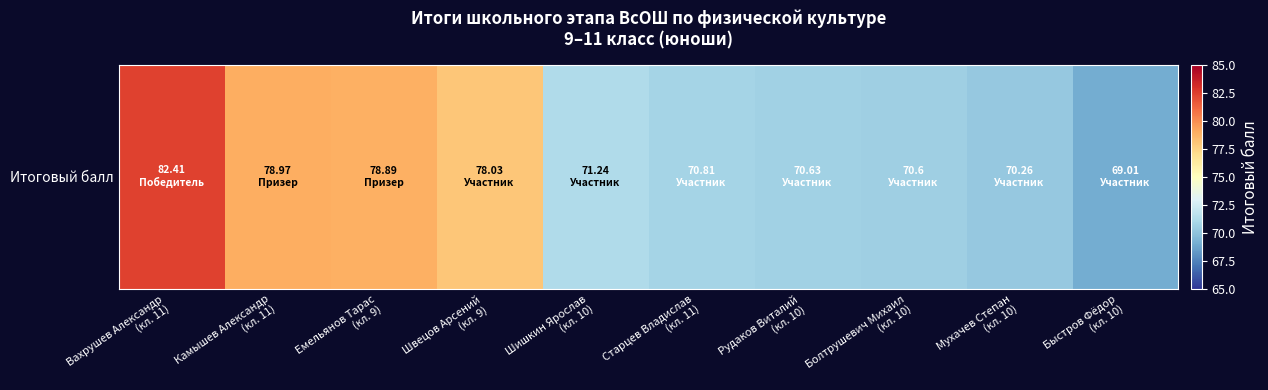

List the labels in order of value, largest first.

Вахрушев Александр
(кл. 11), Камышев Александр
(кл. 11), Емельянов Тарас
(кл. 9), Швецов Арсений
(кл. 9), Шишкин Ярослав
(кл. 10), Старцев Владислав
(кл. 11), Рудаков Виталий
(кл. 10), Болтрушевич Михаил
(кл. 10), Мухачев Степан
(кл. 10), Быстров Фёдор
(кл. 10)